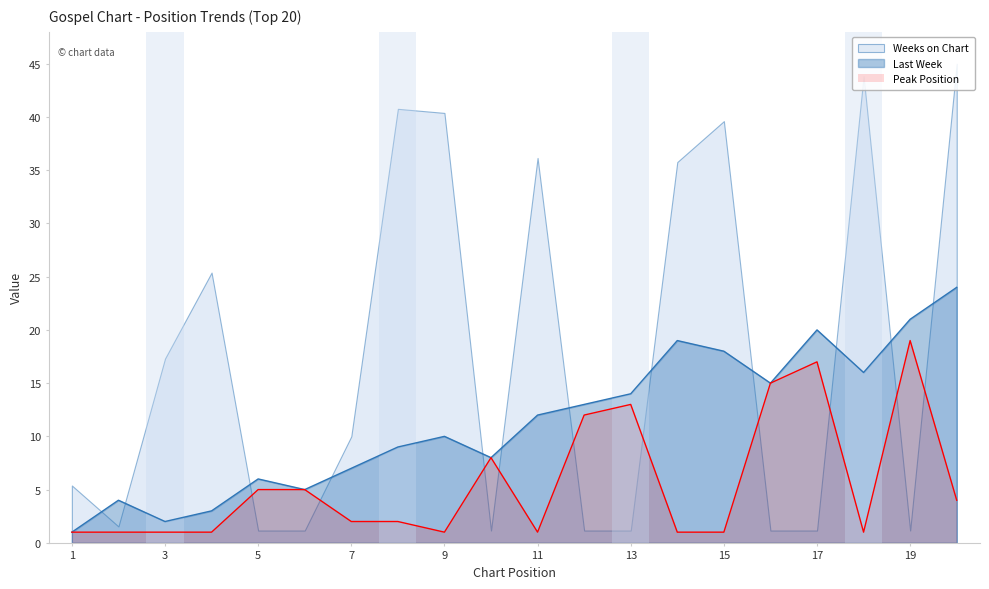

What is the spread (max minus min) of values at 9?

39.4